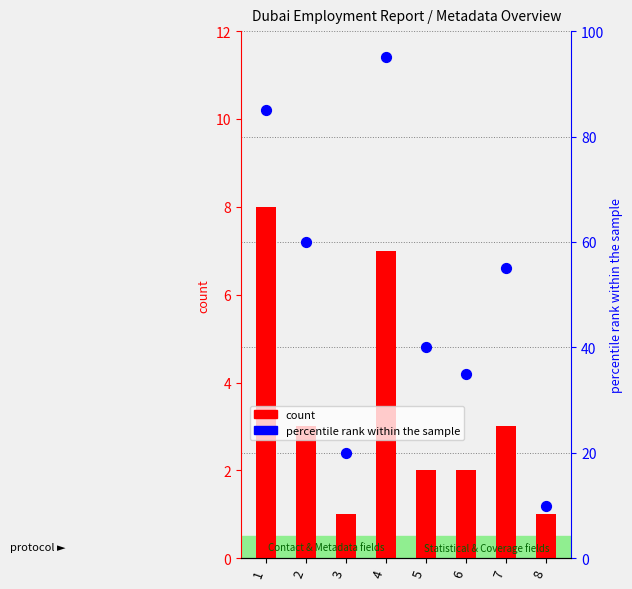

What is the total value across all series at 6?

37